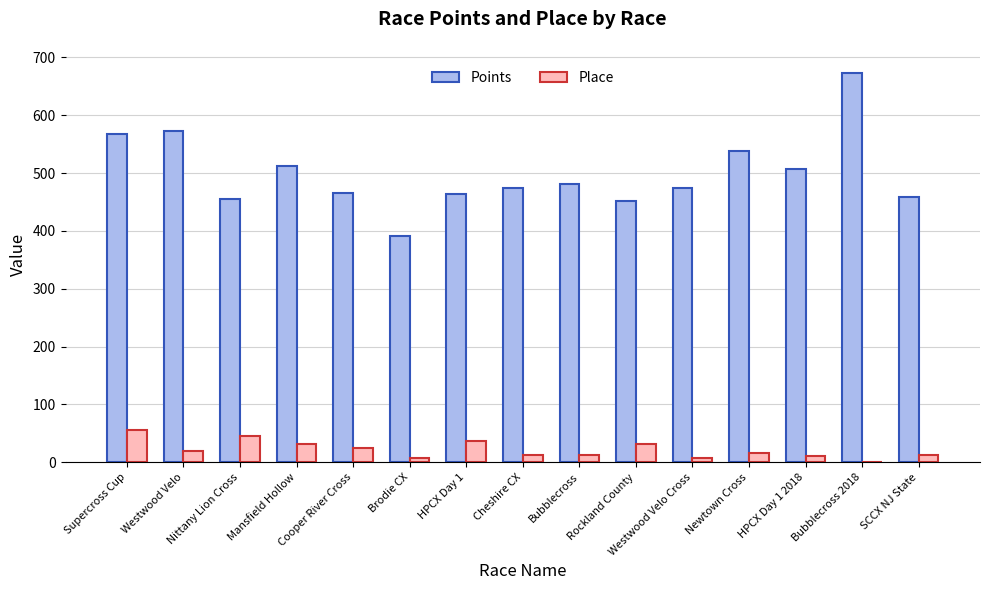

Is it true that Points equals 96.2 at Rockland County?

False